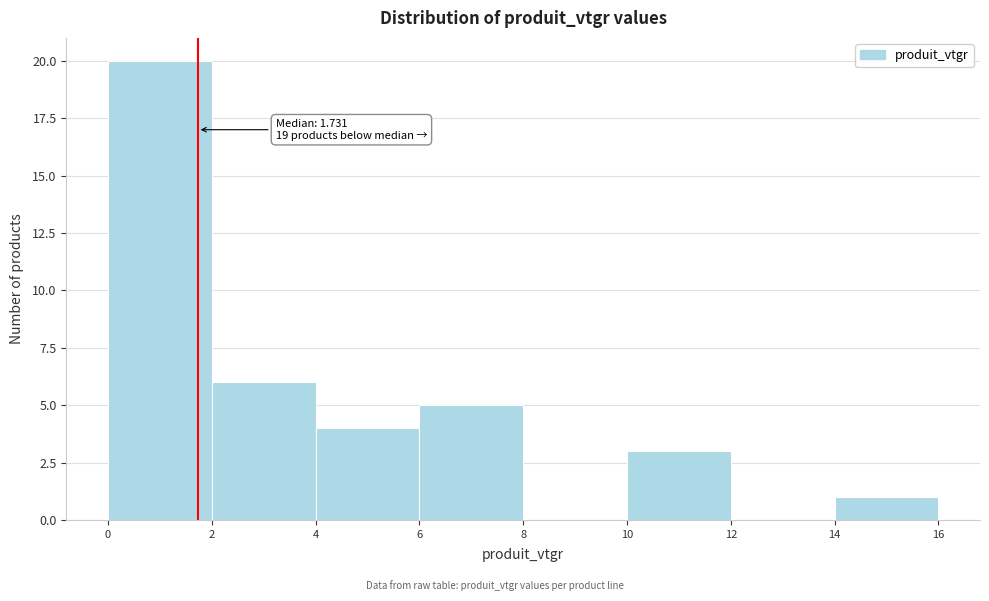

Which range on the x-axis has the tallest bar?

0 to 2